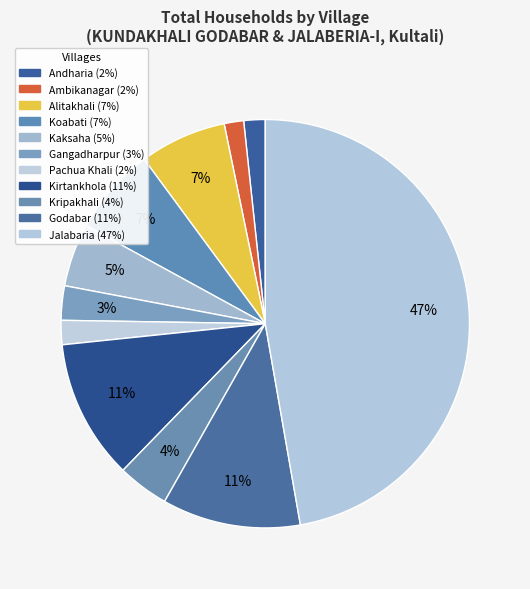

Between Kripakhali and Kaksaha, which is larger?

Kaksaha